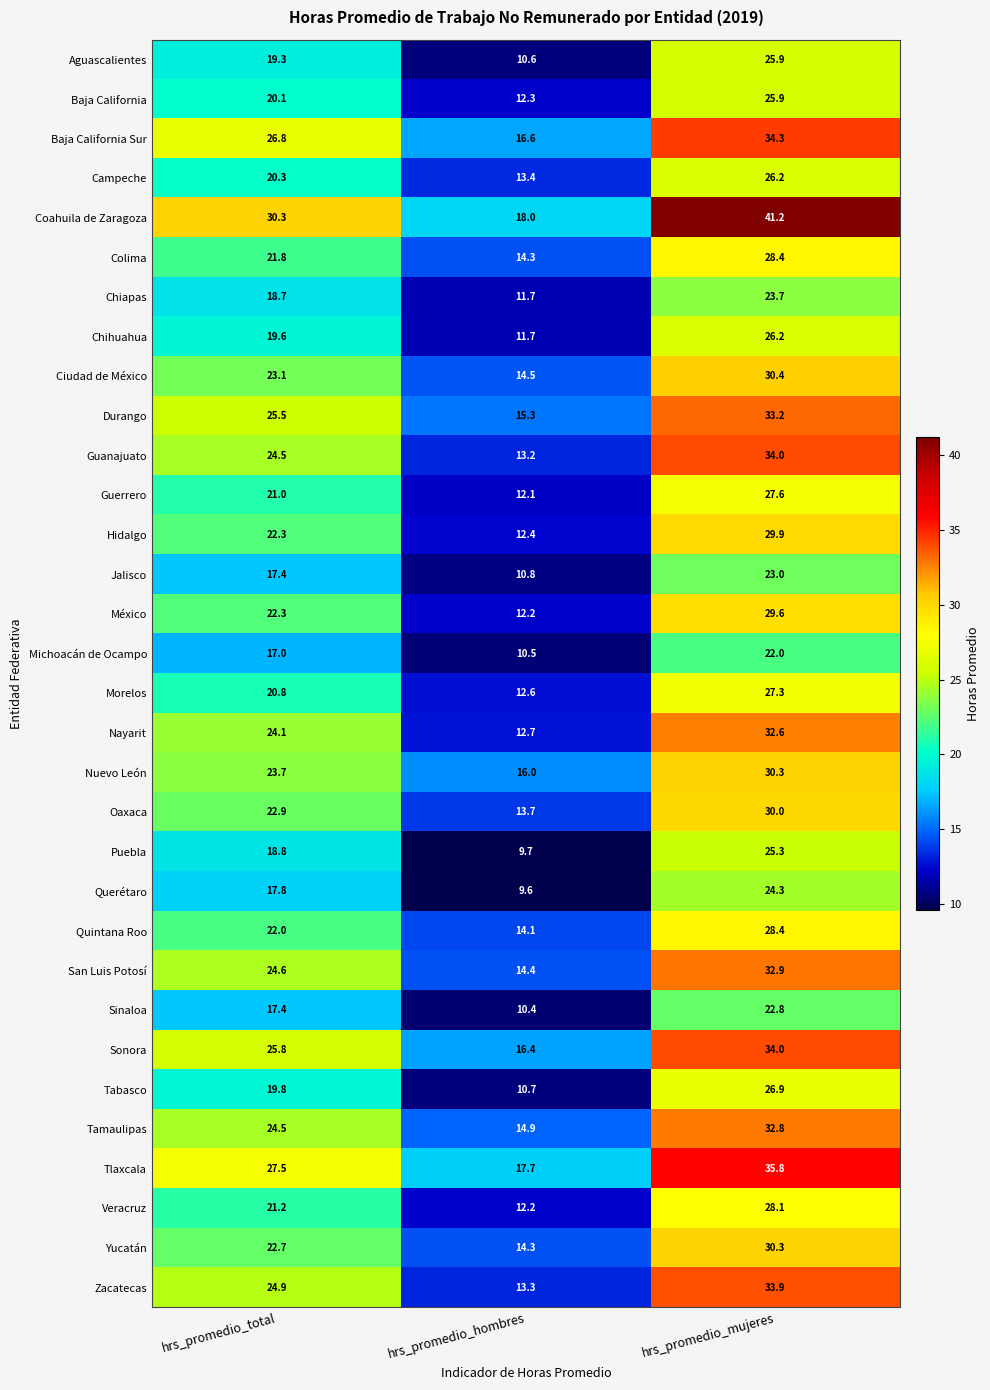

Which series has the largest total across all categories?

Coahuila de Zaragoza